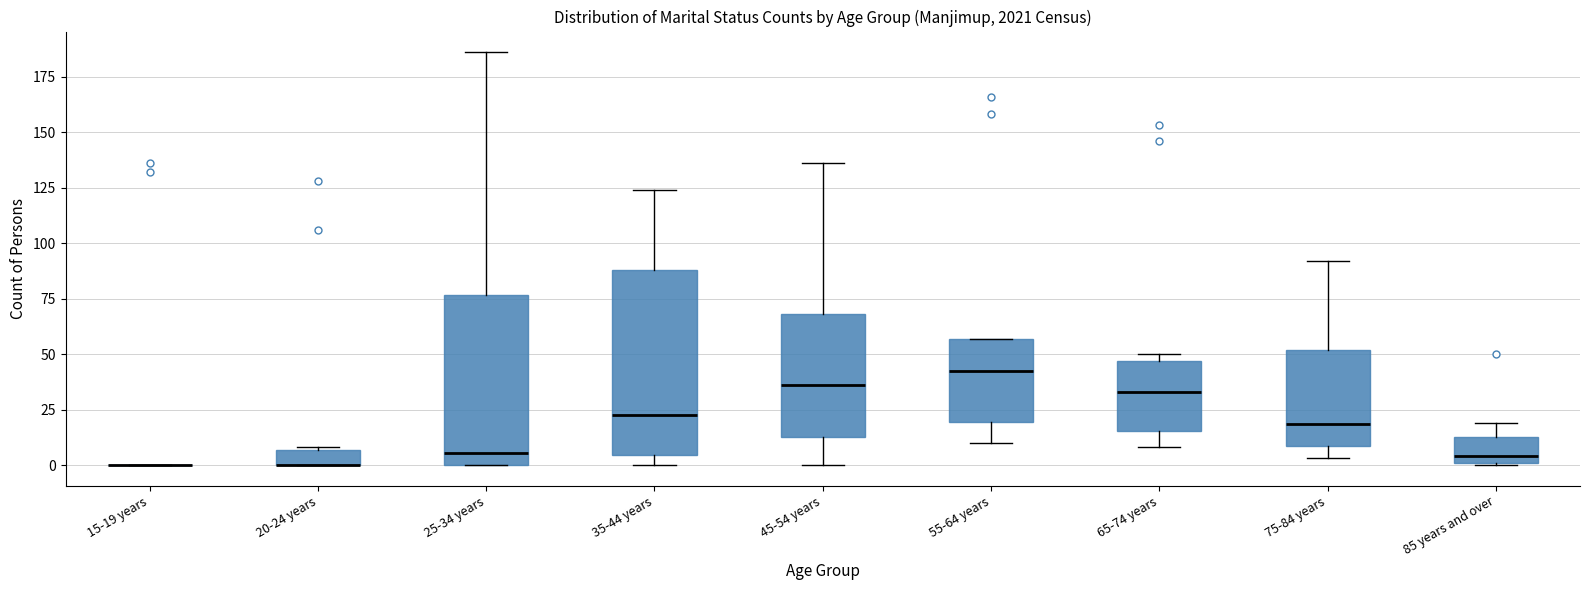

Which box is the tallest, from its lower edge to its upper edge?

35-44 years